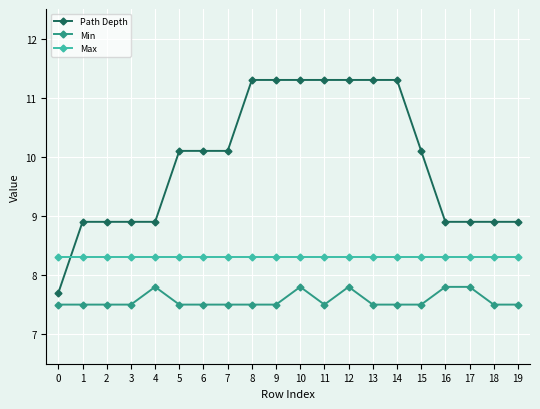

At how many categories does at least one series exceed 9?

11